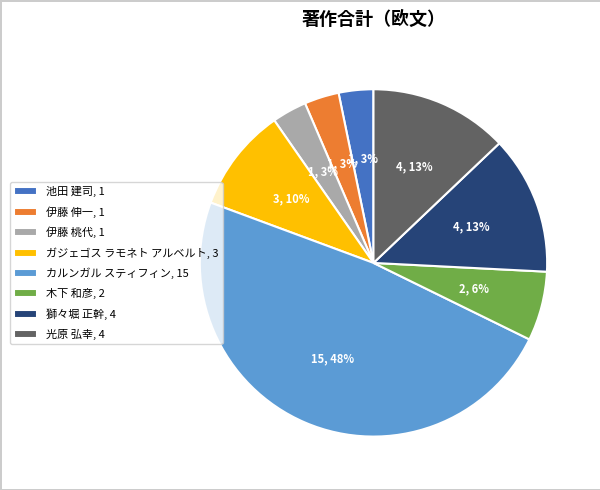

Which slice is the largest?

カルンガル スティフィン, 15